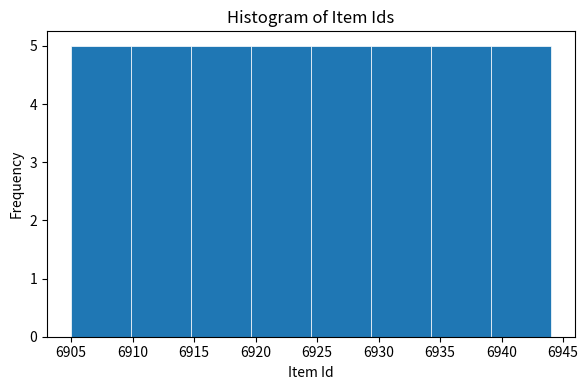

Reading left to right, list every bar in this chart as the range it spans on the x-axis followed by its height. Neither the bar edges nor the heights are printed on the chart, so give them approximately, as read against the axes.

6905.0 to 6910.0: 5
6910.0 to 6915.0: 5
6915.0 to 6919.5: 5
6919.5 to 6924.5: 5
6924.5 to 6929.5: 5
6929.5 to 6934.5: 5
6934.5 to 6939.0: 5
6939.0 to 6944.0: 5